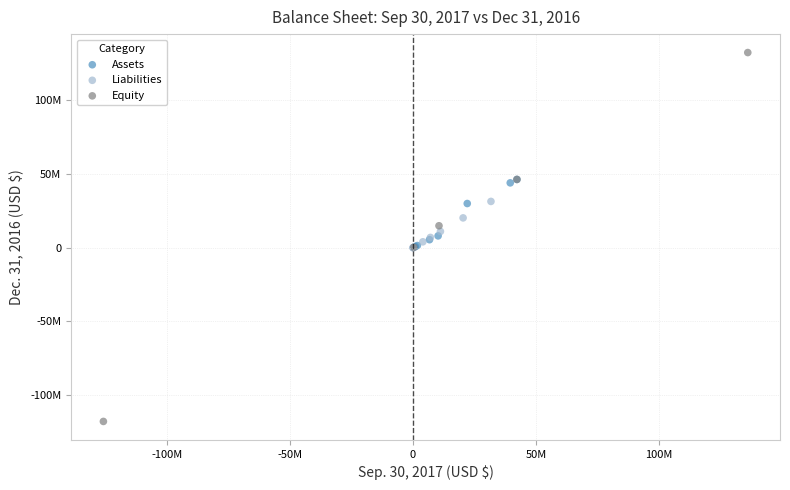

What are all the series names shown in the legend?

Assets, Liabilities, Equity